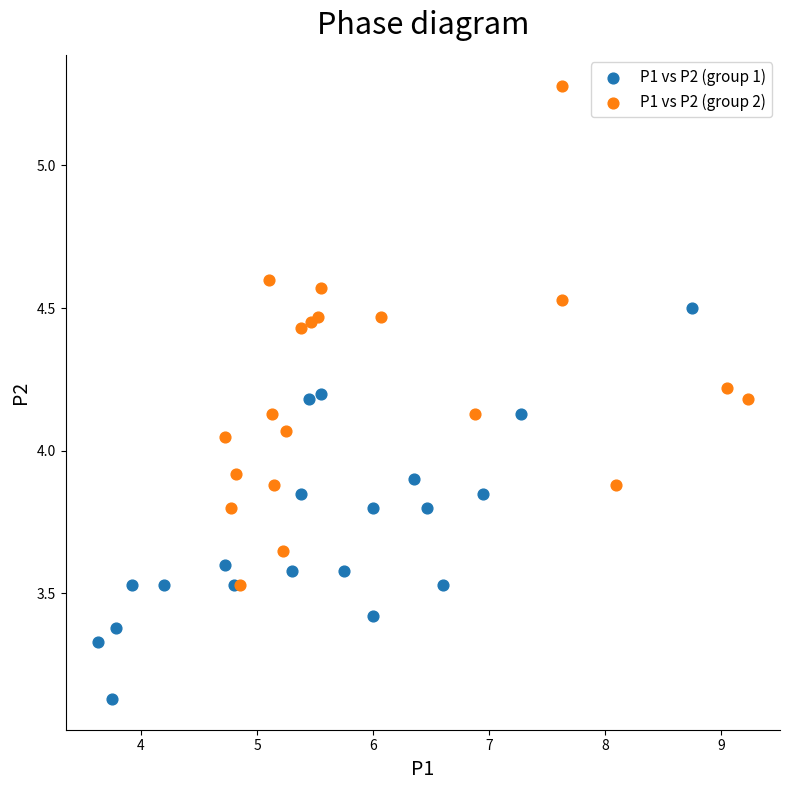

Which series has the widest spread of Y values?

P1 vs P2 (group 2)